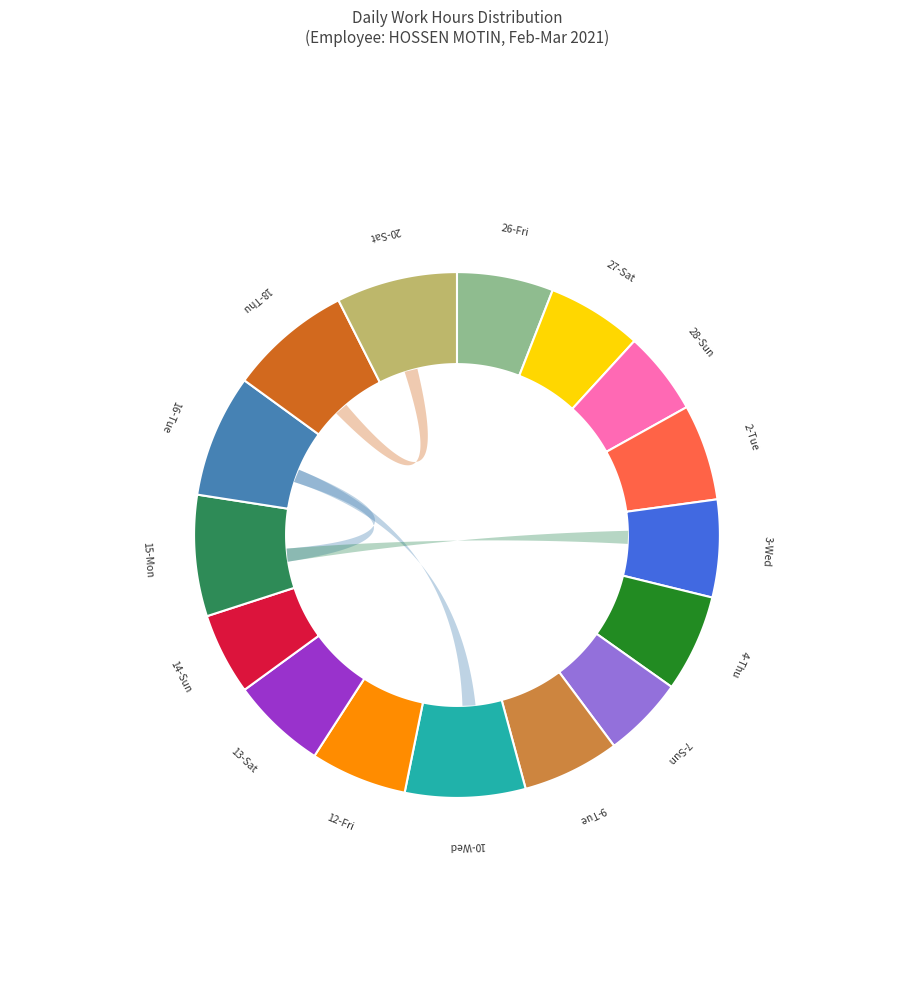

Which has a higher value, 18-Thu or 20-Sat?

18-Thu